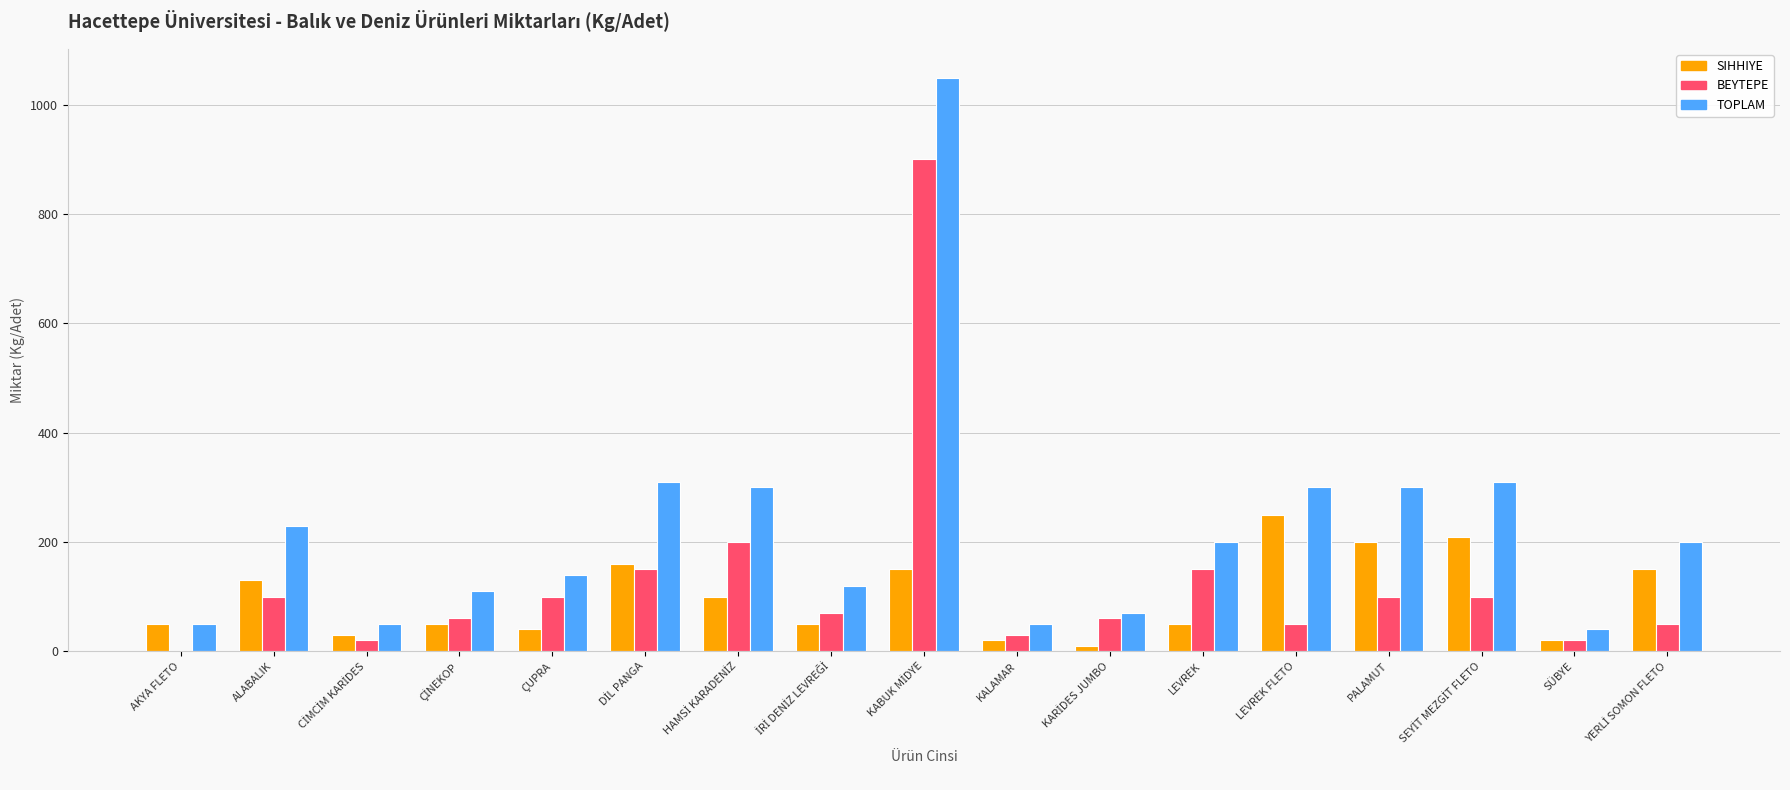

Is the value of SIHHIYE at PALAMUT greater than the value of TOPLAM at AKYA FLETO?

Yes